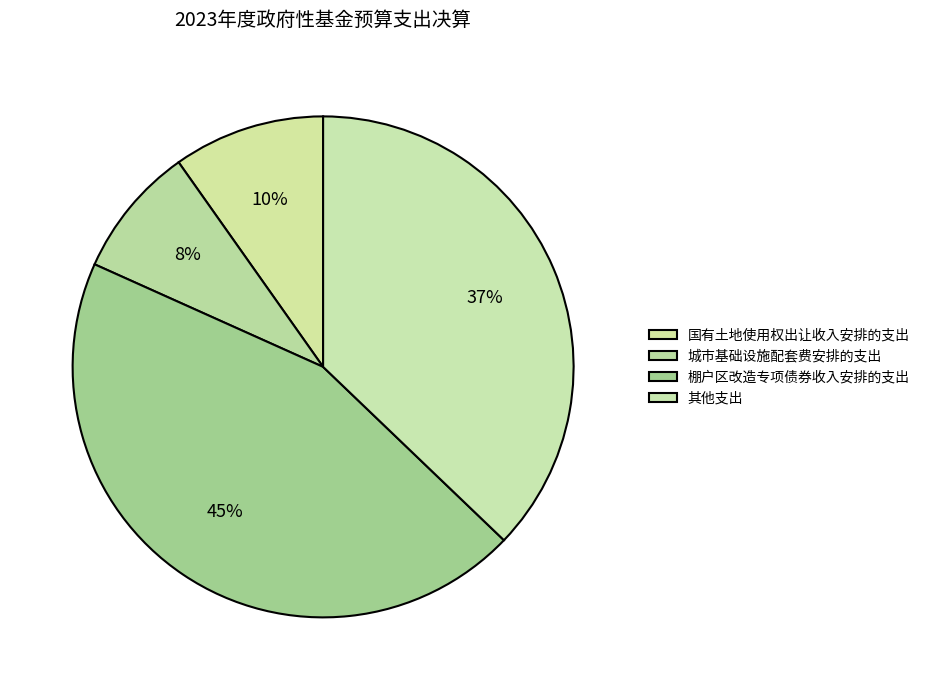

Does 国有土地使用权出让收入安排的支出 represent more than half of the total?

No